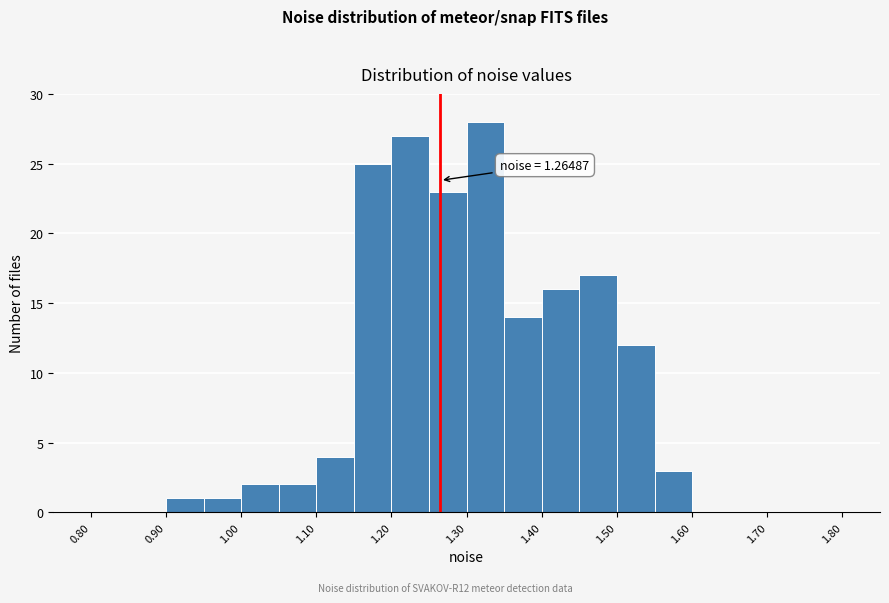

Over which range of the x-axis is the bar tallest?

1.30 to 1.35